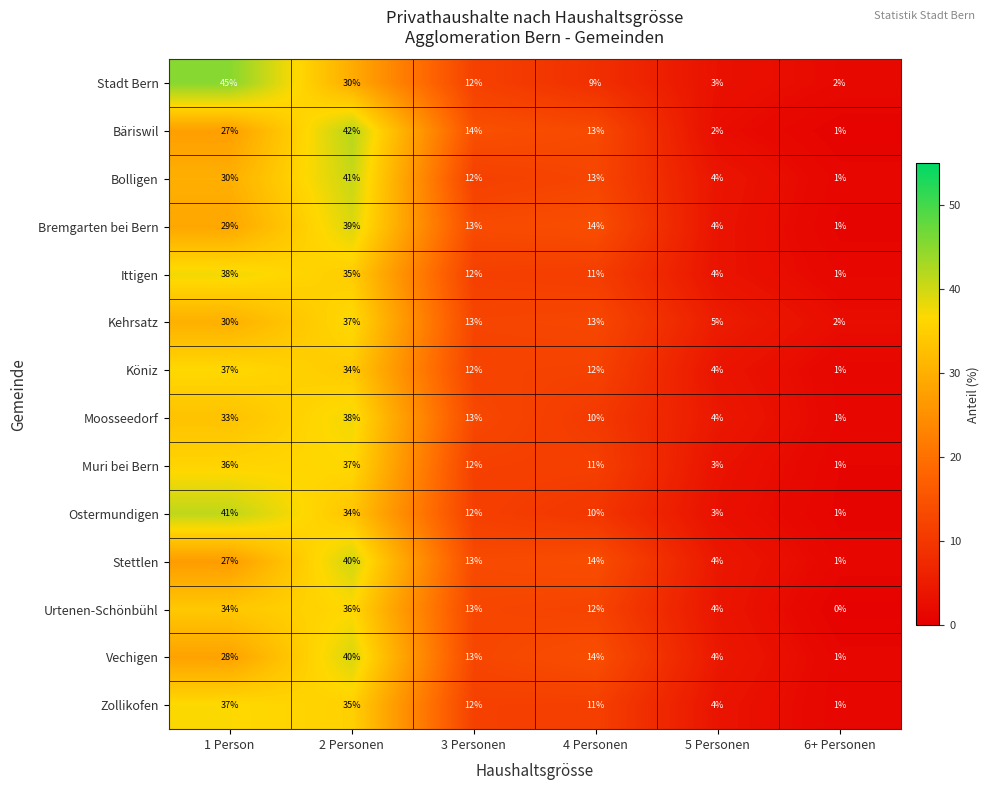

What is the difference between the maximum and minimum values in the Muri bei Bern series?

36